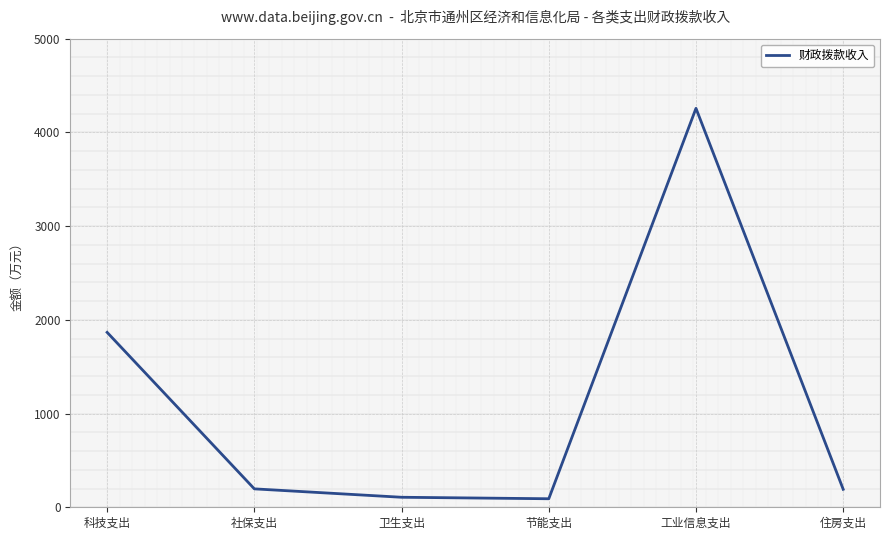

What is the greatest value displayed?

4257.4